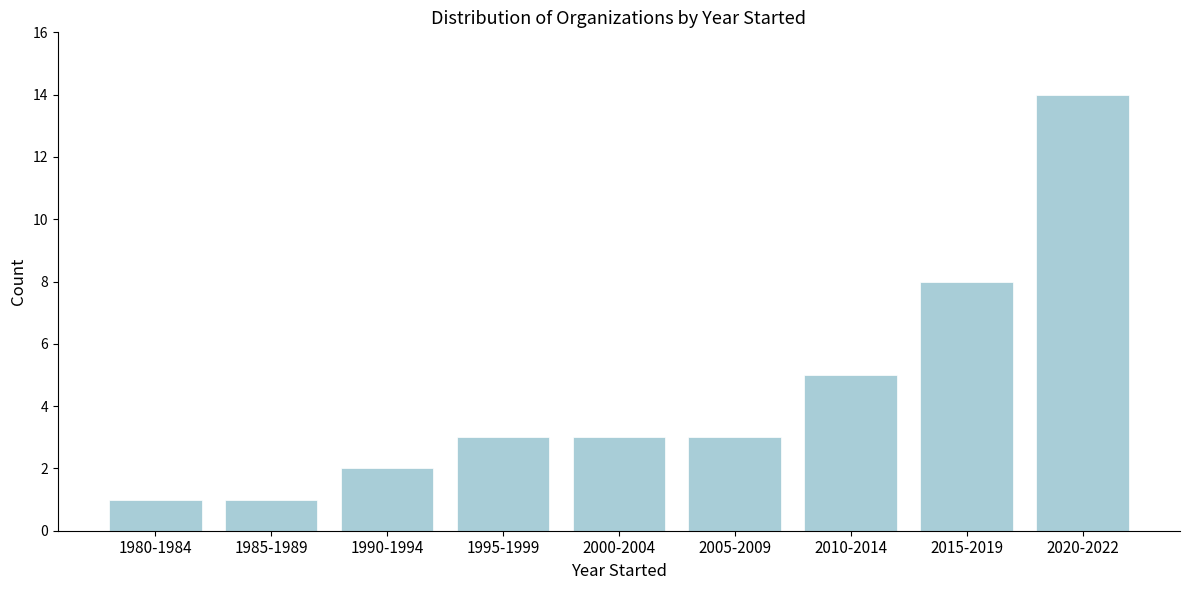

Reading left to right, list all the values displayed in this chart.

1	1	2	3	3	3	5	8	14